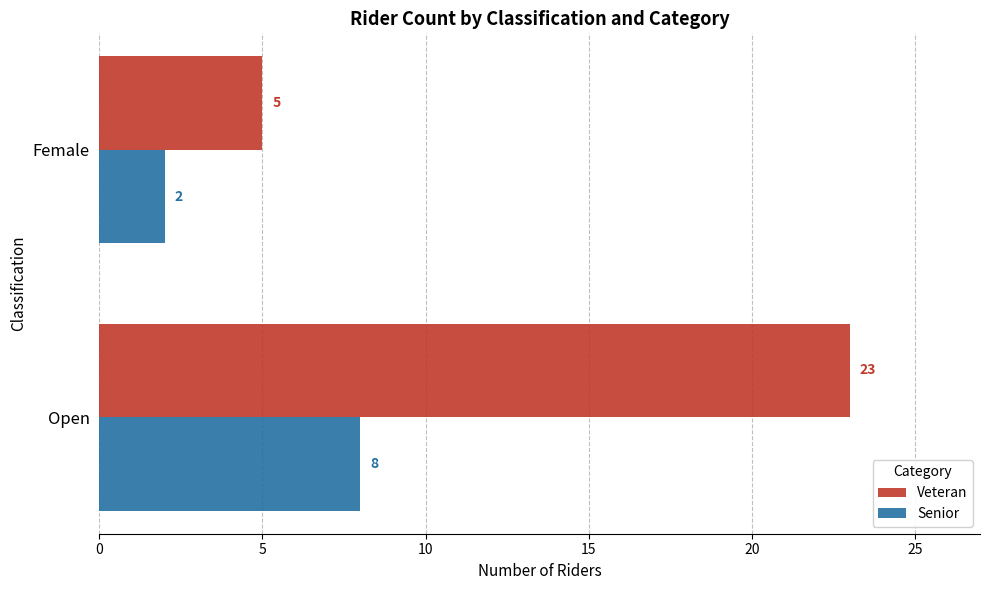

Which category has the lowest value across all series?

Female